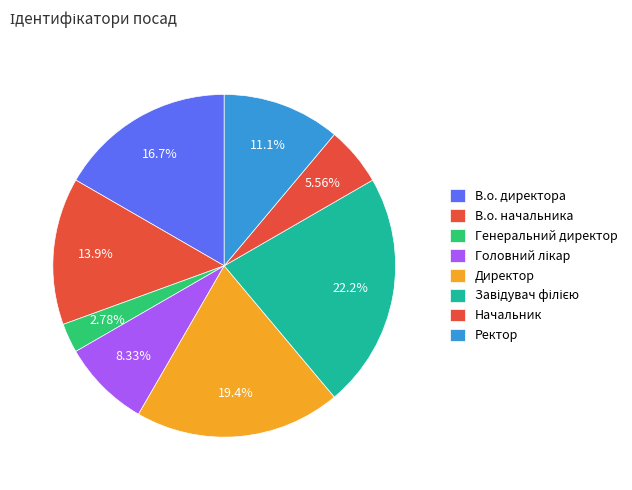

Does any single category account for the majority?

No